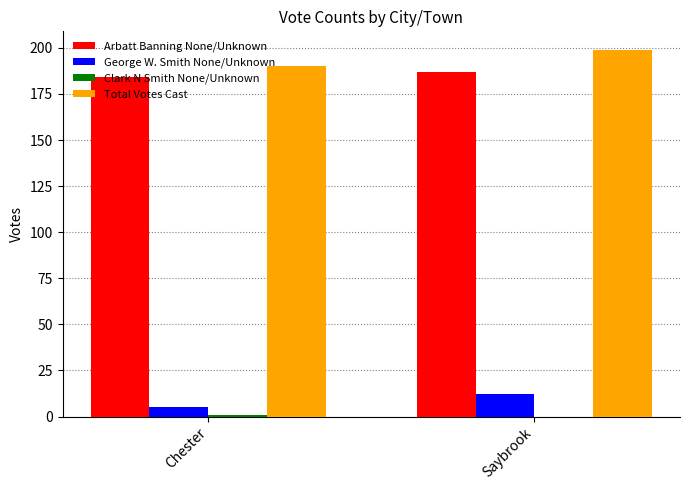

How many categories are shown in the chart?

2